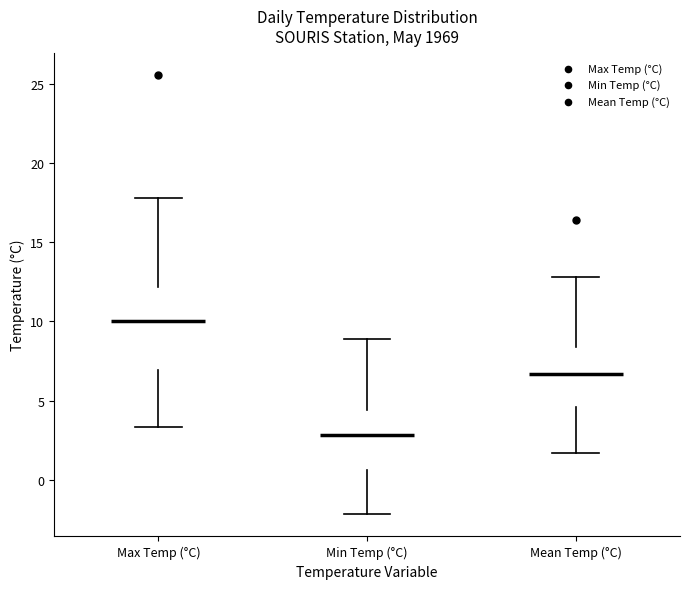

Which box has the highest median line?

Max Temp (°C)